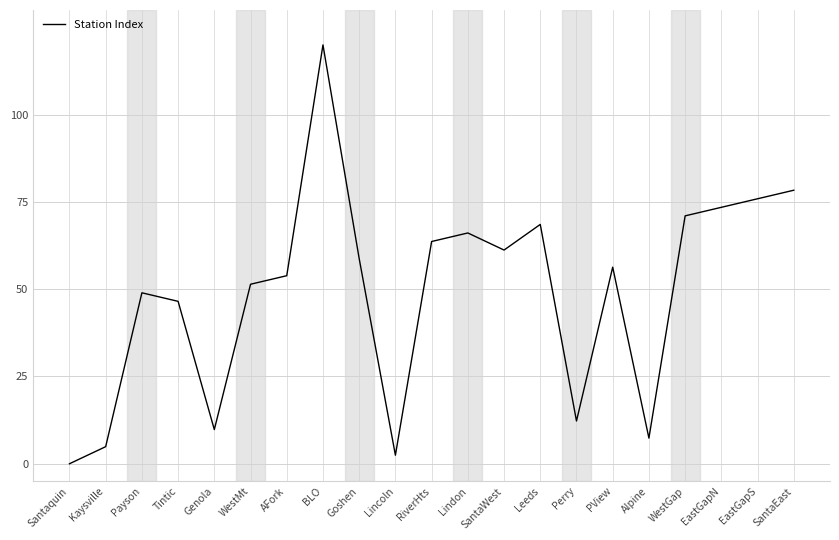

Reading left to right, transcribe all the data shown in this chart.

Santaquin=0.0	Kaysville=4.9	Payson=49.0	Tintic=46.5	Genola=9.8	WestMt=51.4	AFork=53.9	BLO=120.0	Goshen=58.8	Lincoln=2.4	RiverHts=63.7	Lindon=66.1	SantaWest=61.2	Leeds=68.6	Perry=12.2	PView=56.3	Alpine=7.3	WestGap=71.0	EastGapN=73.5	EastGapS=75.9	SantaEast=78.4